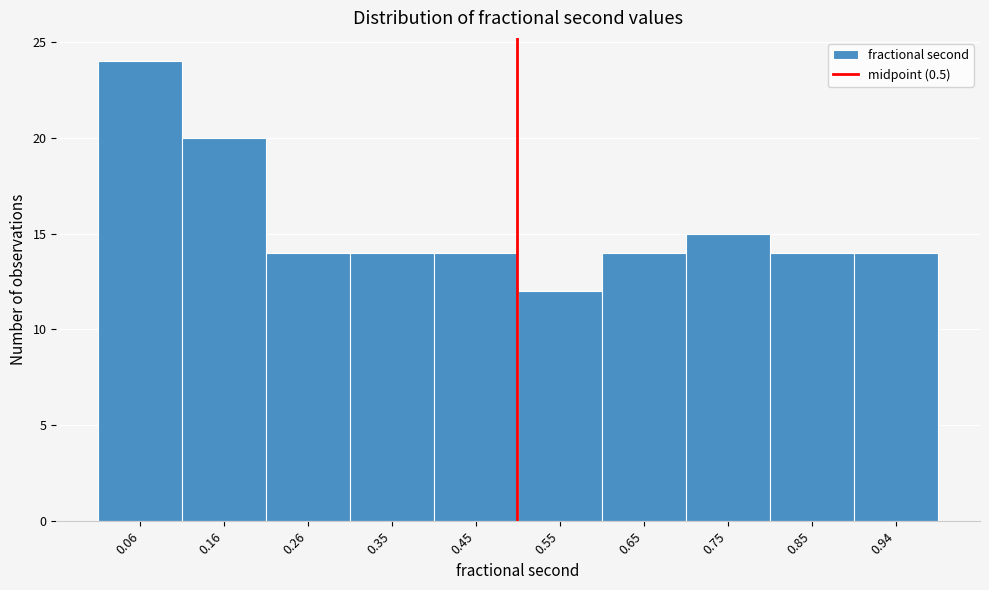

Over which range of the x-axis is the bar tallest?

0.01 to 0.11